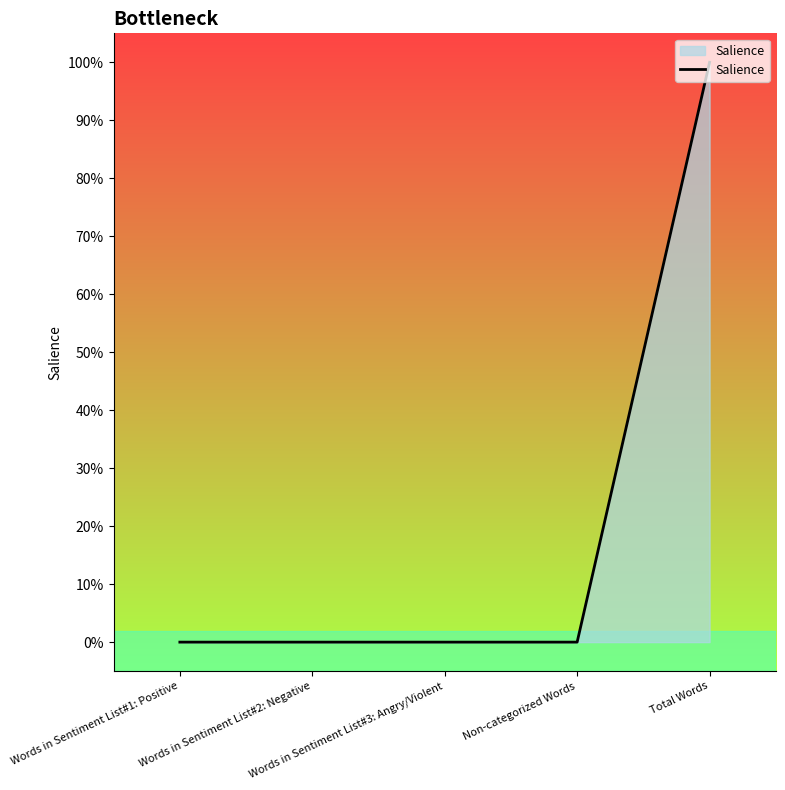

Does the chart have visible grid lines?

No